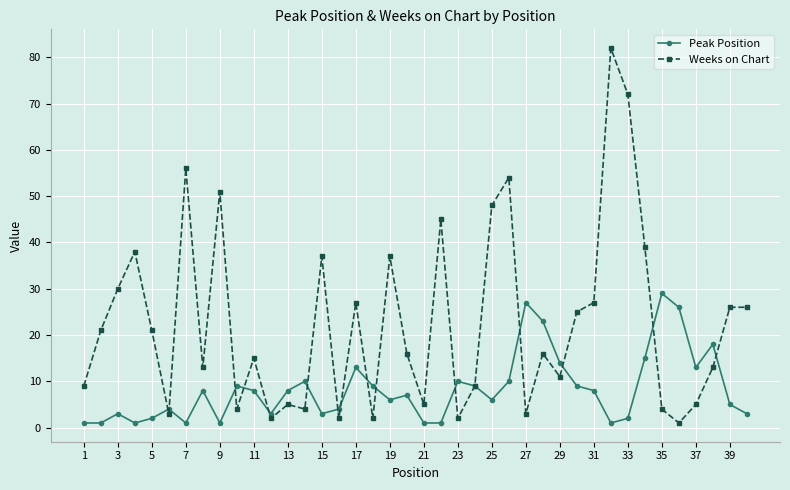

What is the maximum value shown in the chart?

82